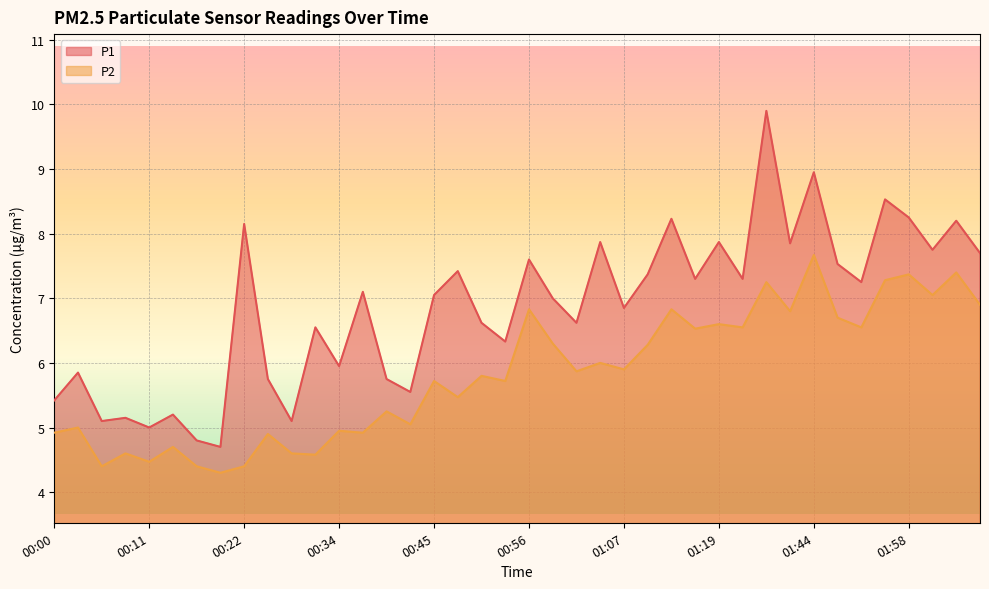

What is the difference between the P2 values at 00:50 and 01:50?

0.9